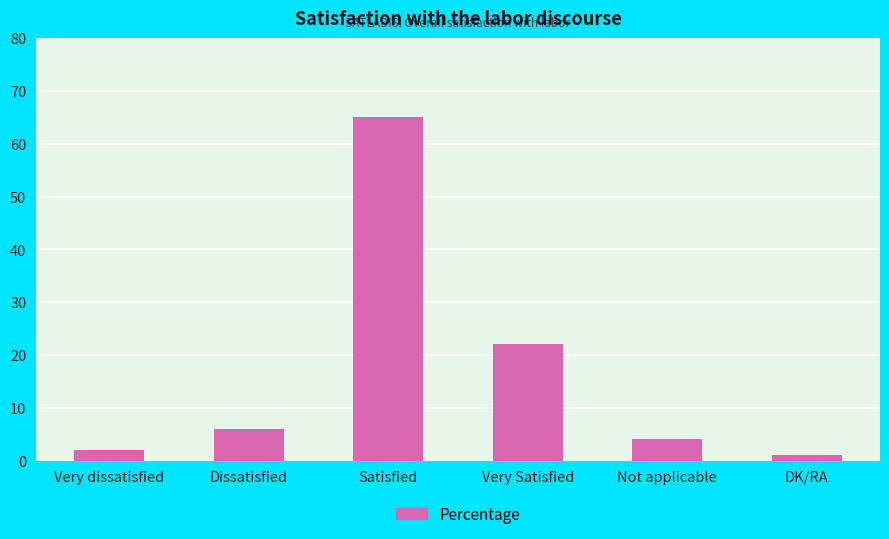

How many bars are there in total?

6